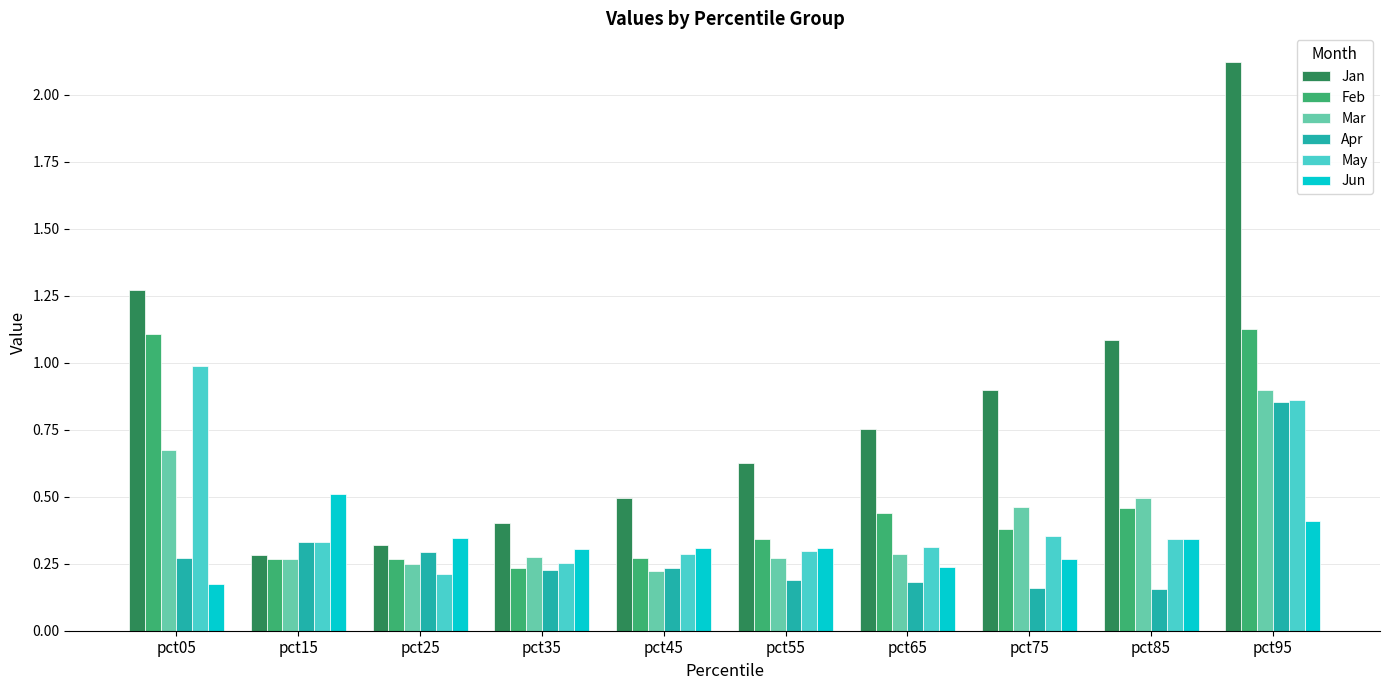

Which series has the largest total across all categories?

Jan